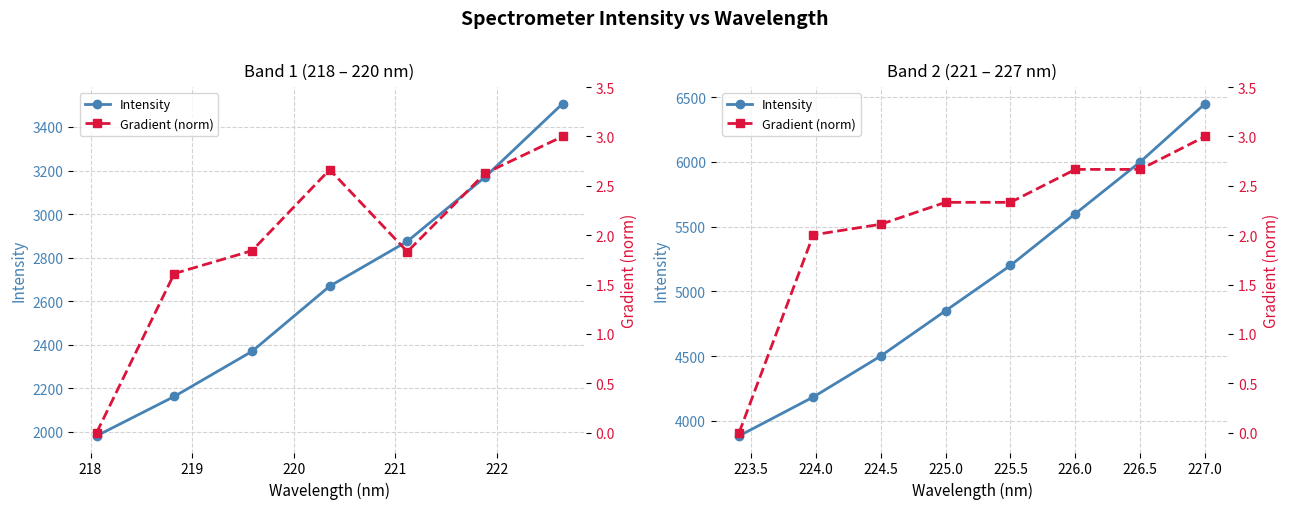

Rank the series at 218 from lowest to highest value.

Gradient (norm), Intensity